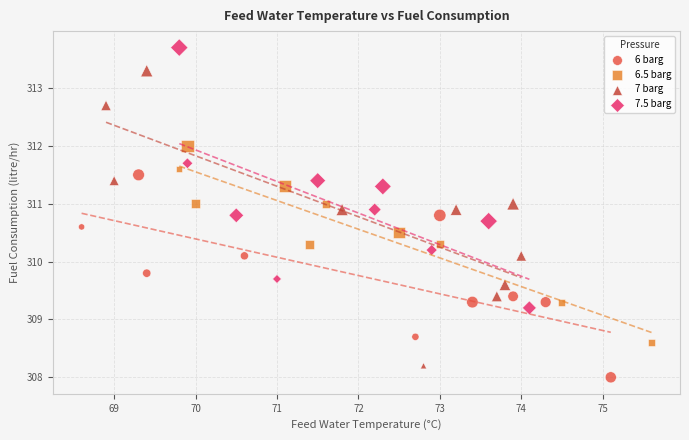

Which series contains the highest Y value?

7.5 barg